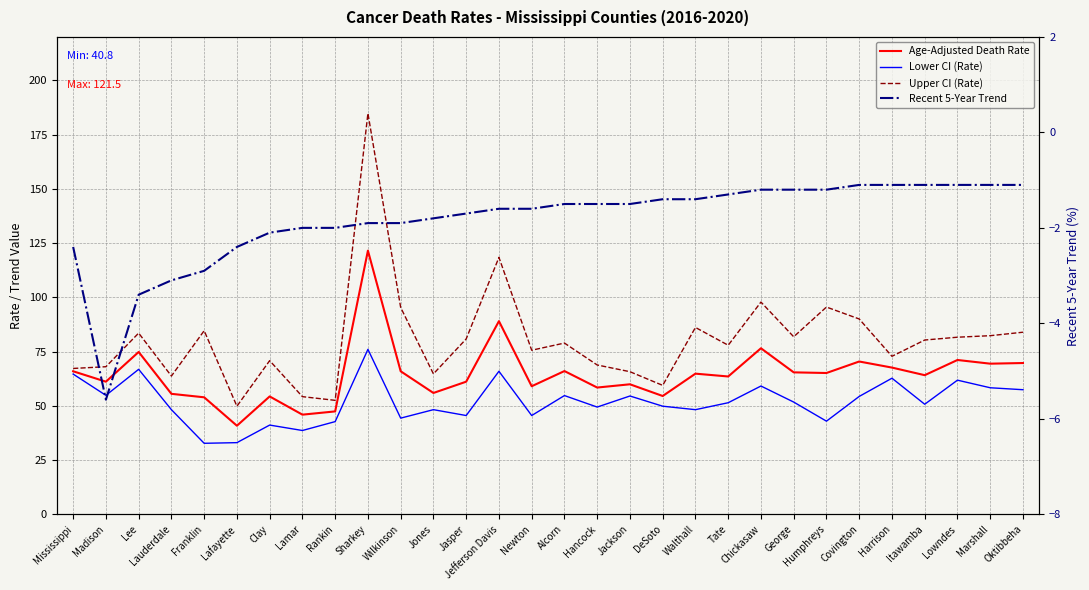

Is the value of Upper CI (Rate) at Jefferson Davis greater than the value of Age-Adjusted Death Rate at Alcorn?

Yes